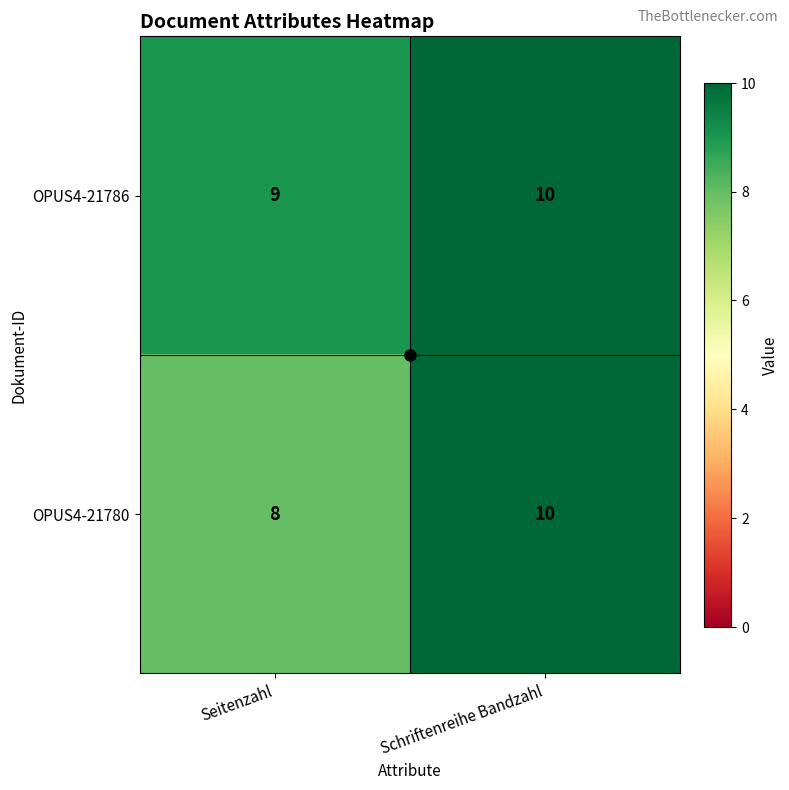

True or false: OPUS4-21780 has a value of 8 at Seitenzahl.

True